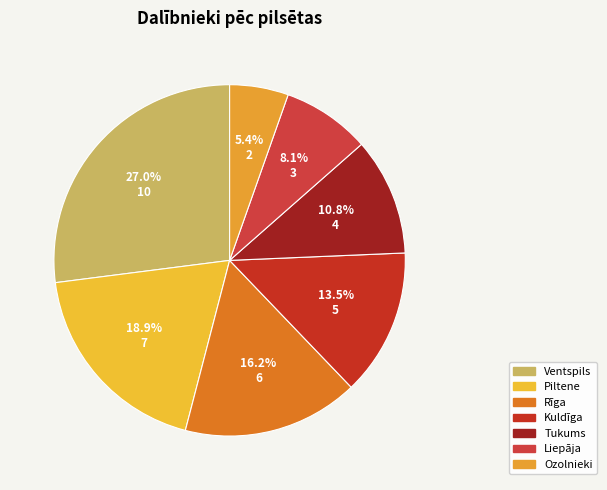

Does Liepāja account for over 50% of the chart?

No